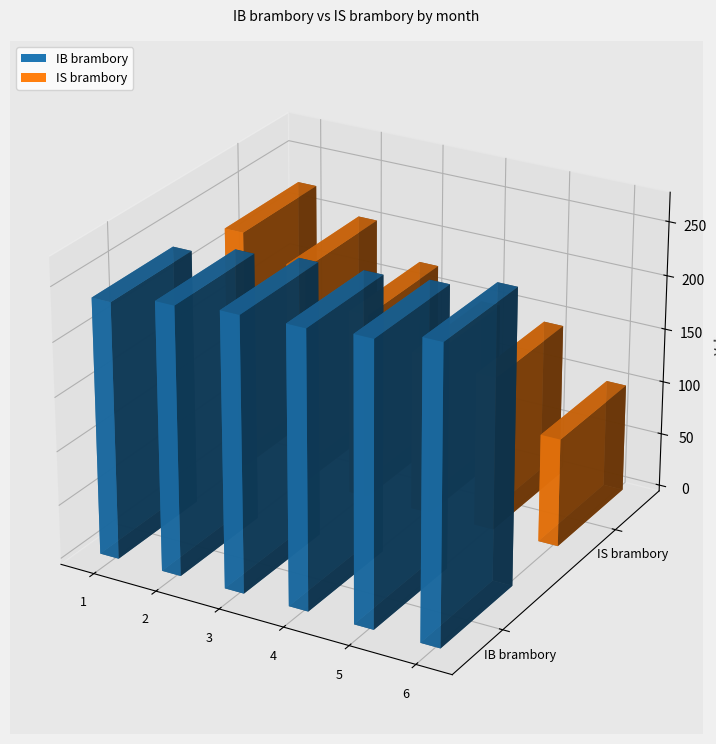

What is the value of the IB brambory bar at the 1st from the left?

236.5